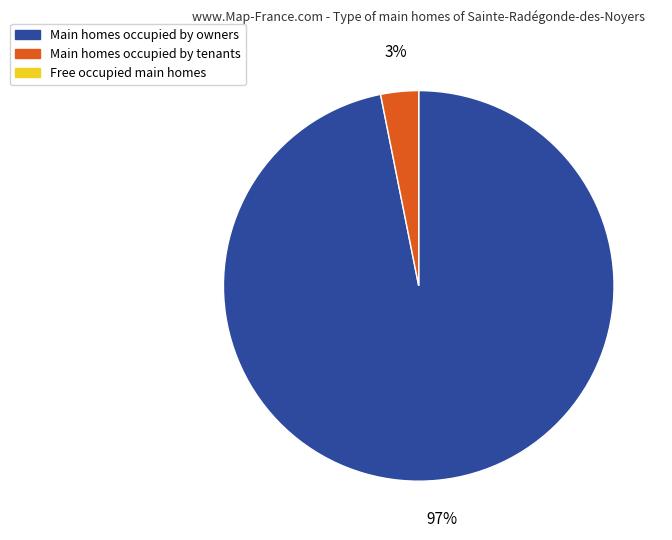

Does any single category account for the majority?

Yes